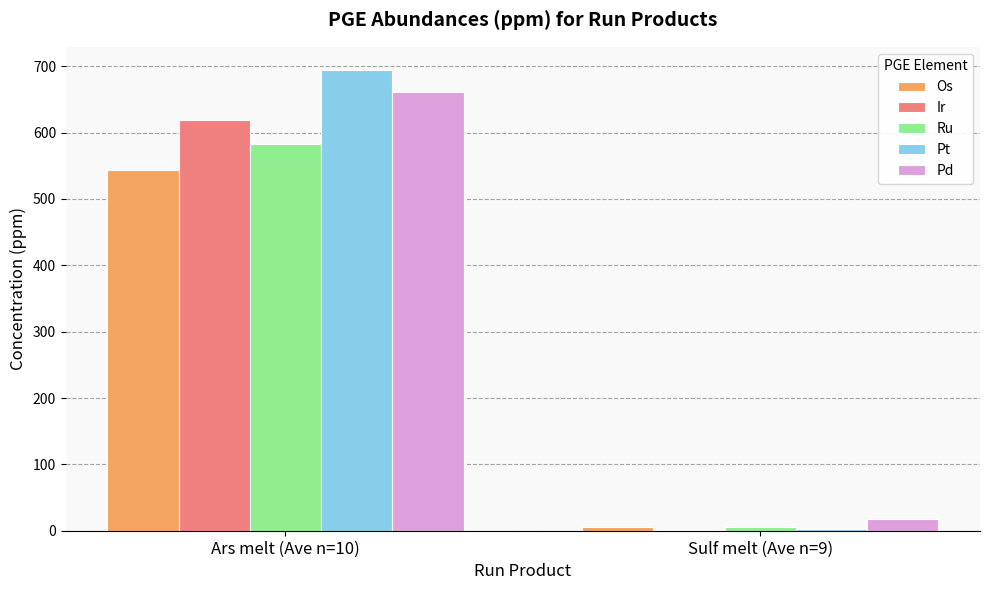

What is the highest value of the Ru series?

582.3